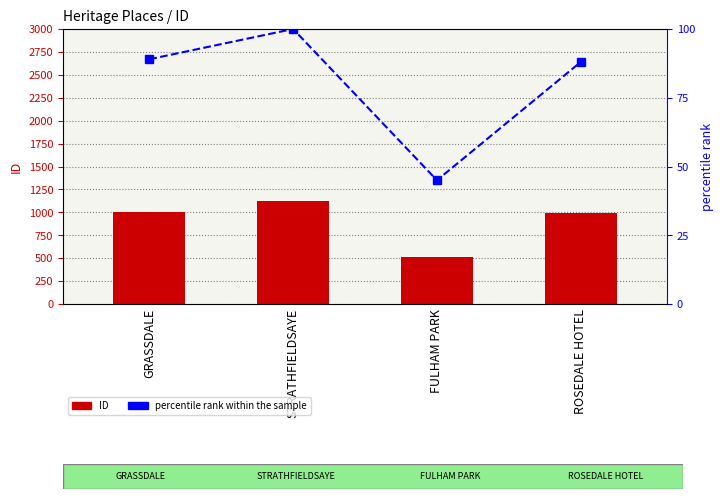

What is the total value across all series at FULHAM PARK?

555